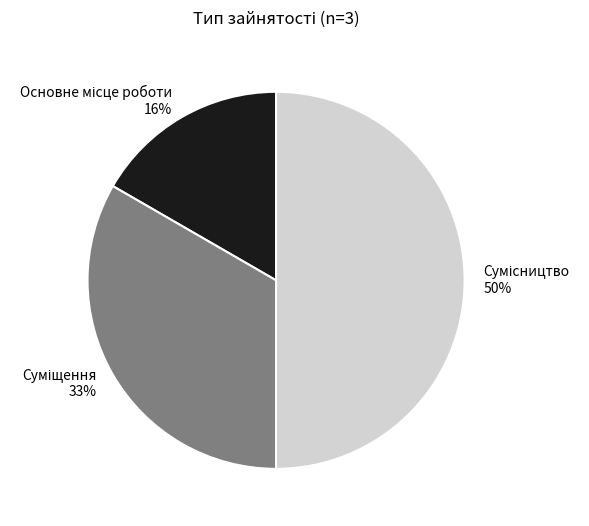

To the nearest percent, what portion does Суміщення represent?

33%